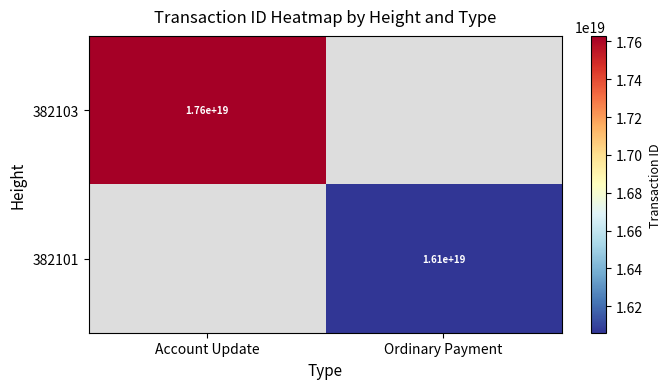

How many series are shown in this chart?

2